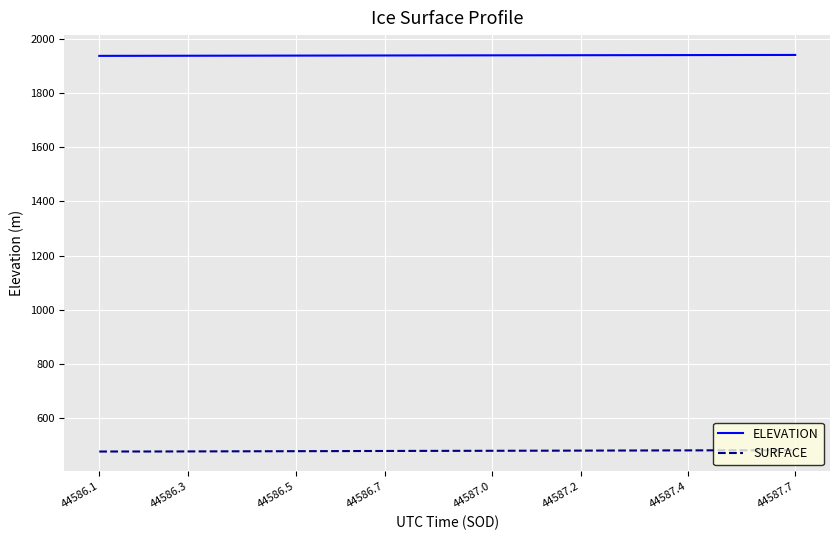

True or false: ELEVATION and SURFACE intersect in this chart.

False